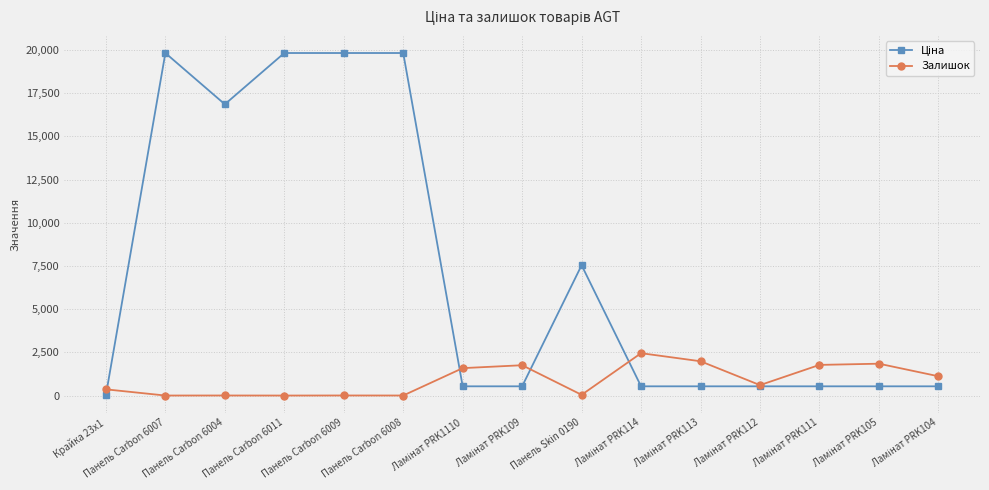

At how many categories does at least one series exceed 3188?

6